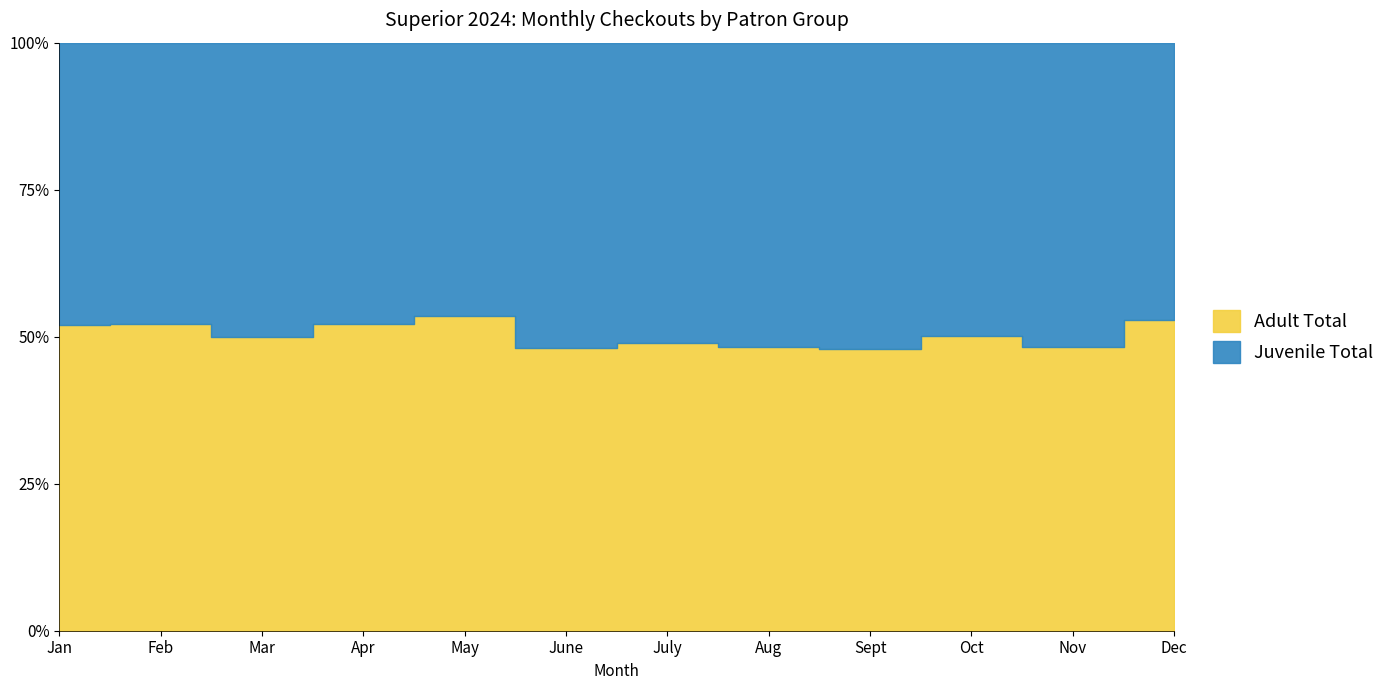

List the labels in order of Juvenile Total value, smallest first.

Dec, May, Nov, Feb, Jan, Mar, Oct, Apr, Sept, June, July, Aug